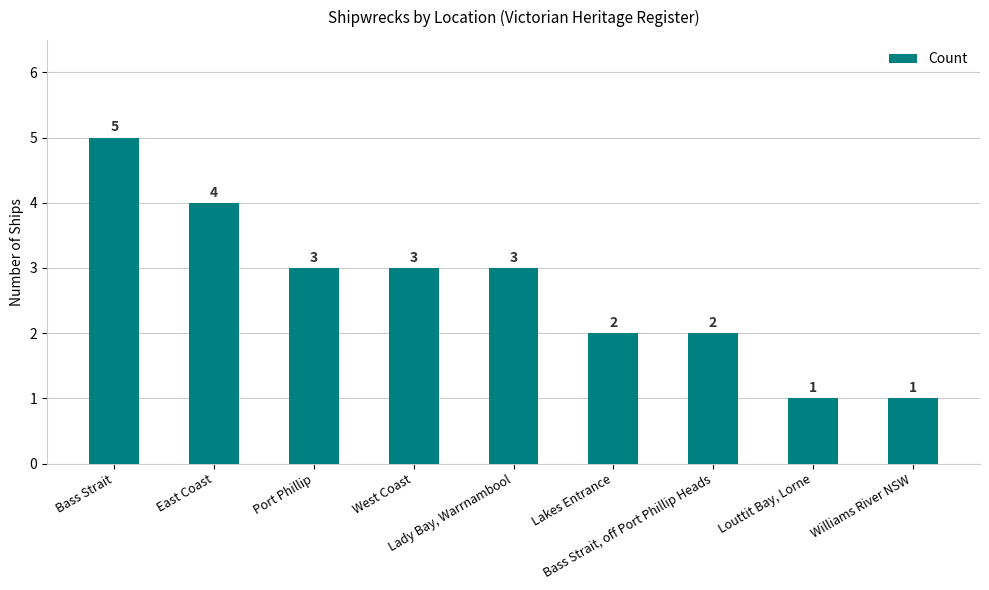

Is it true that the value at Williams River NSW is 1?

True